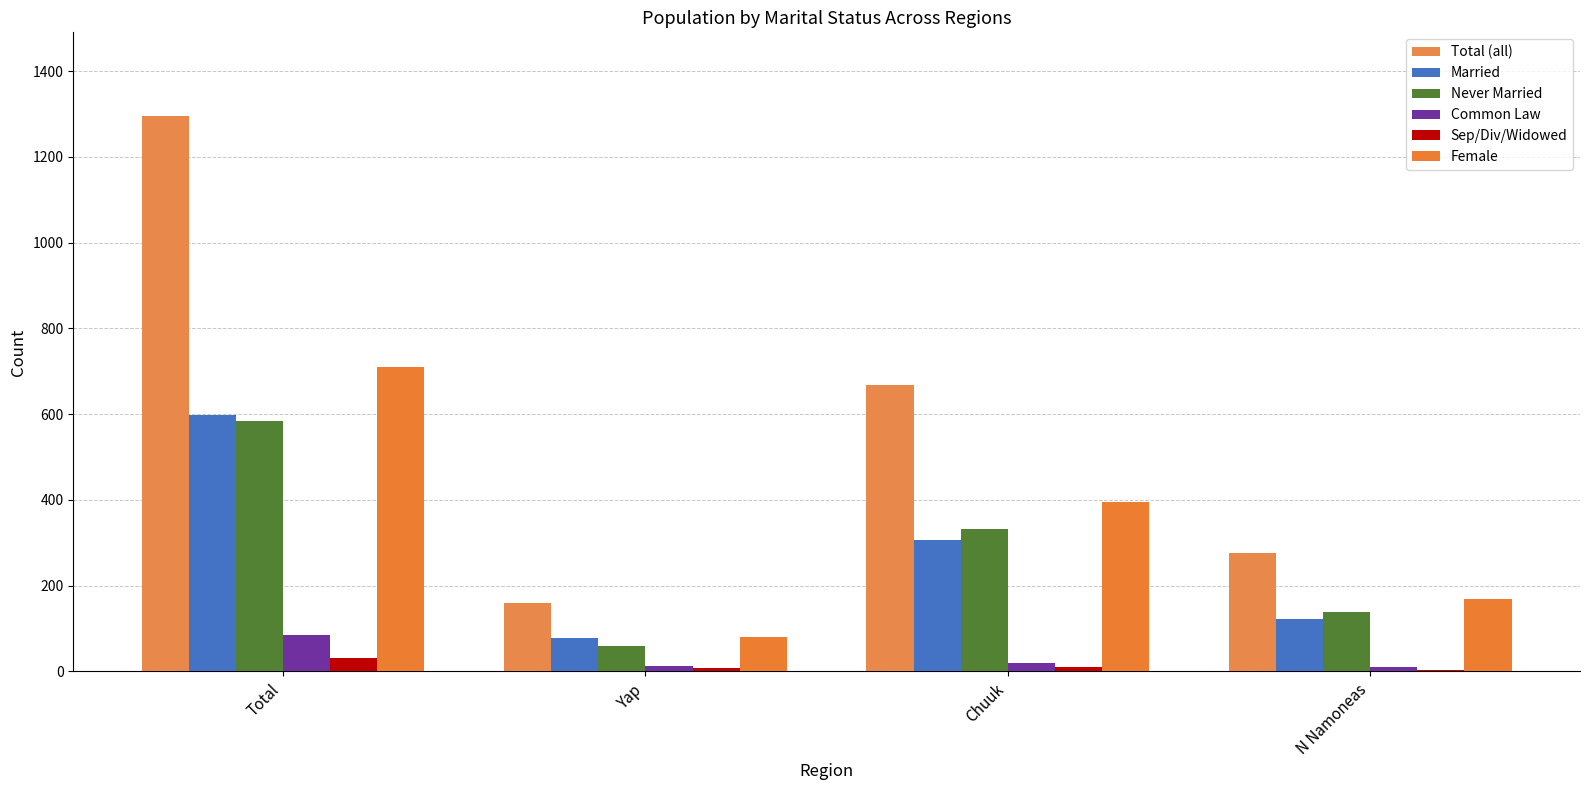

Count the number of data series in this chart.

6